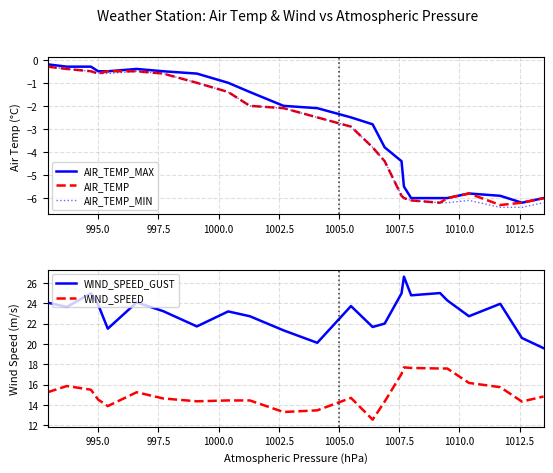

How many interior local valleys does the AIR_TEMP_MAX series have?

1